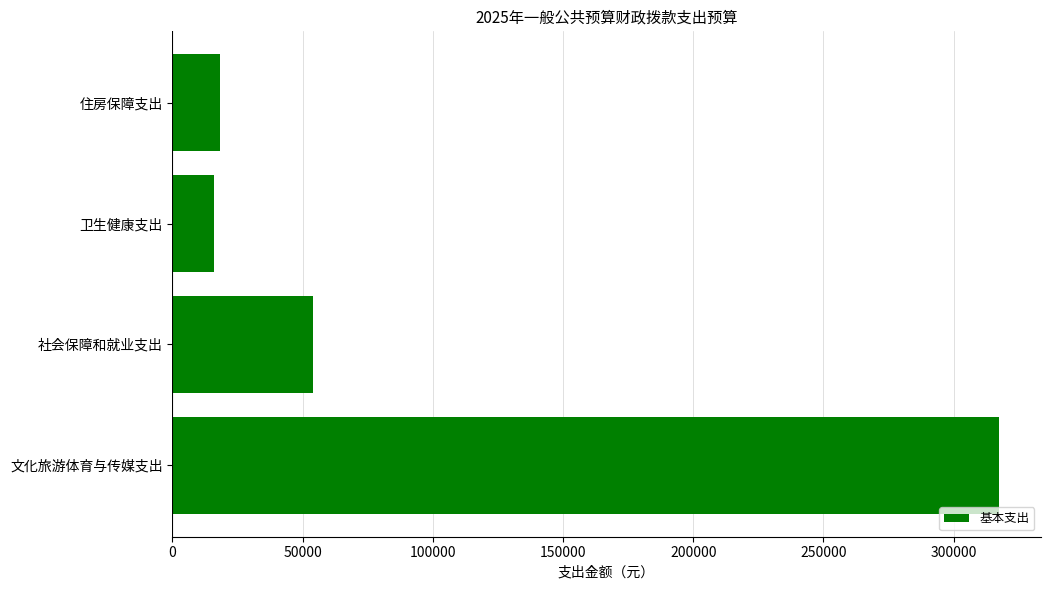

What is the sum of all values?

406069.7